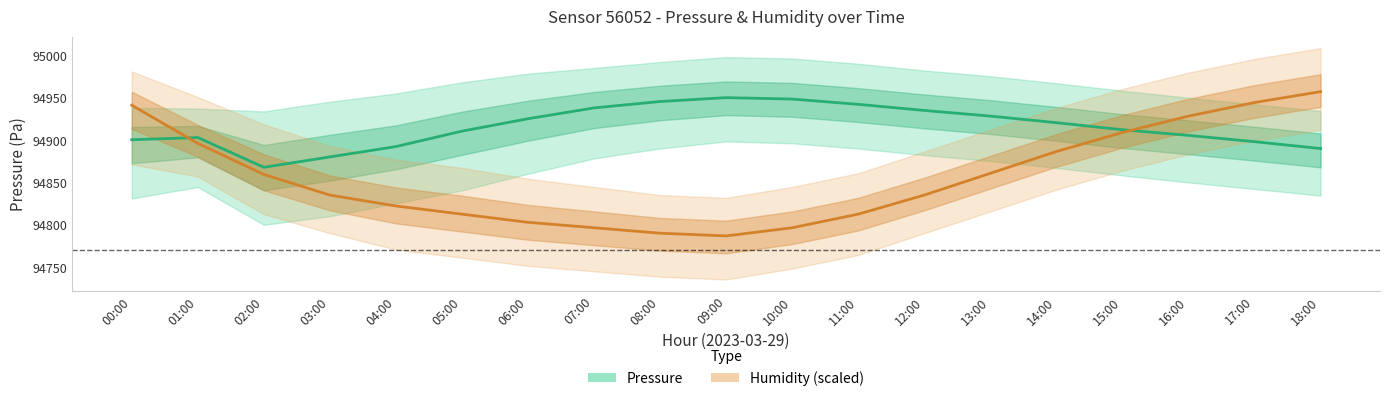

In Pressure (estimate), how many points are lower than both neighbors (excluding endpoints)?

1